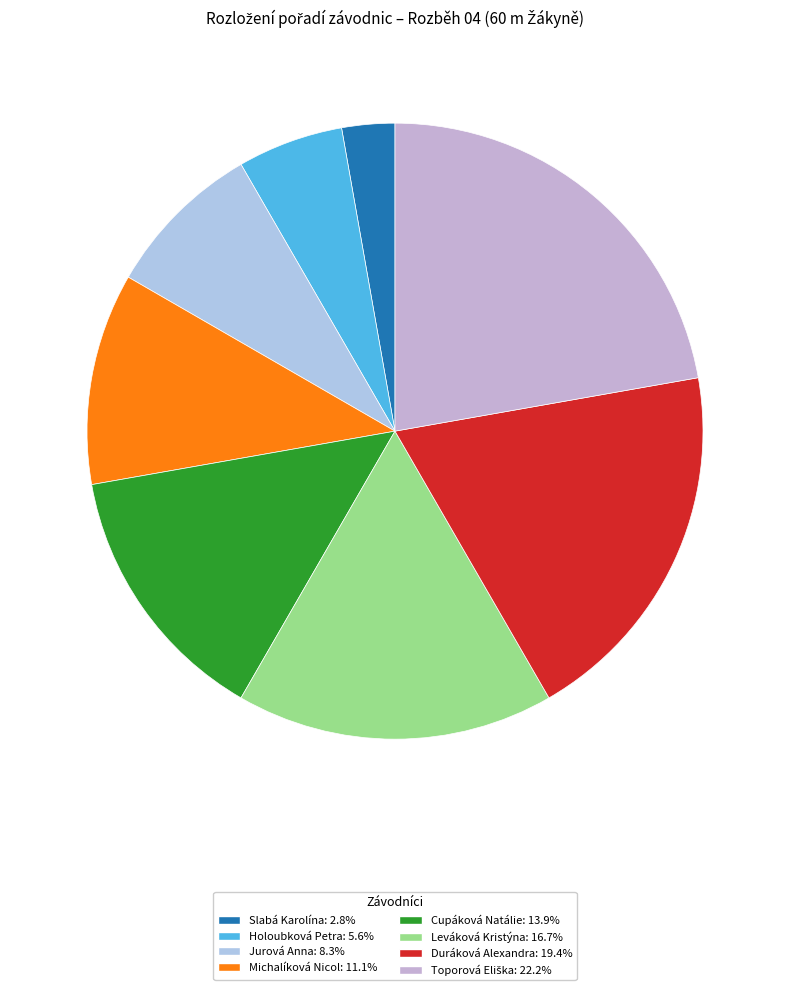

The Holoubková Petra slice represents 6% of the pie. True or false?

True